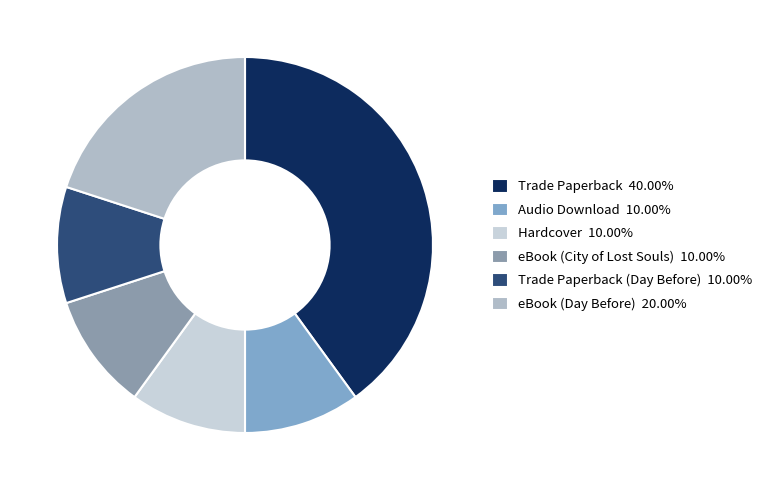

Count the number of slices in the pie.

6